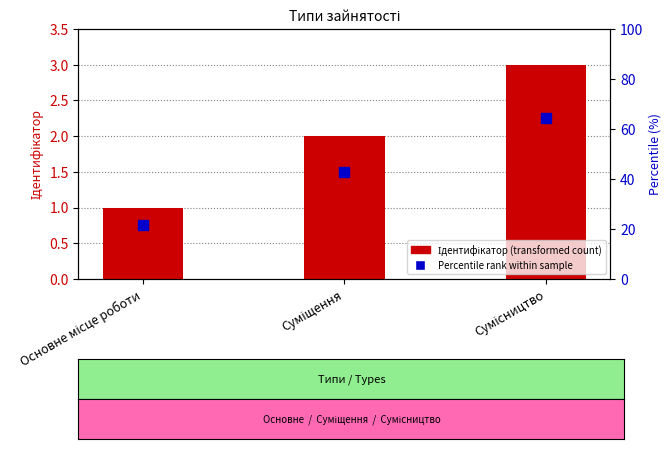

What is the difference between the maximum and second lowest values?

1